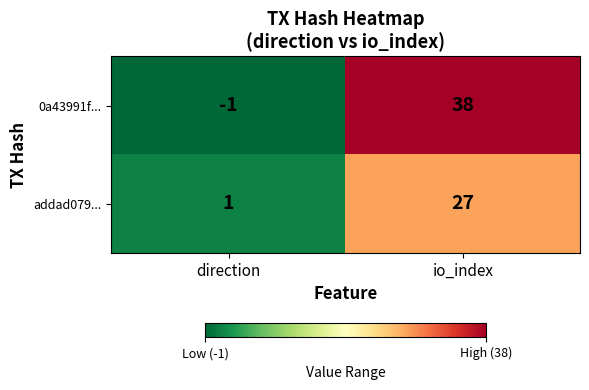

How many categories are shown in the chart?

2